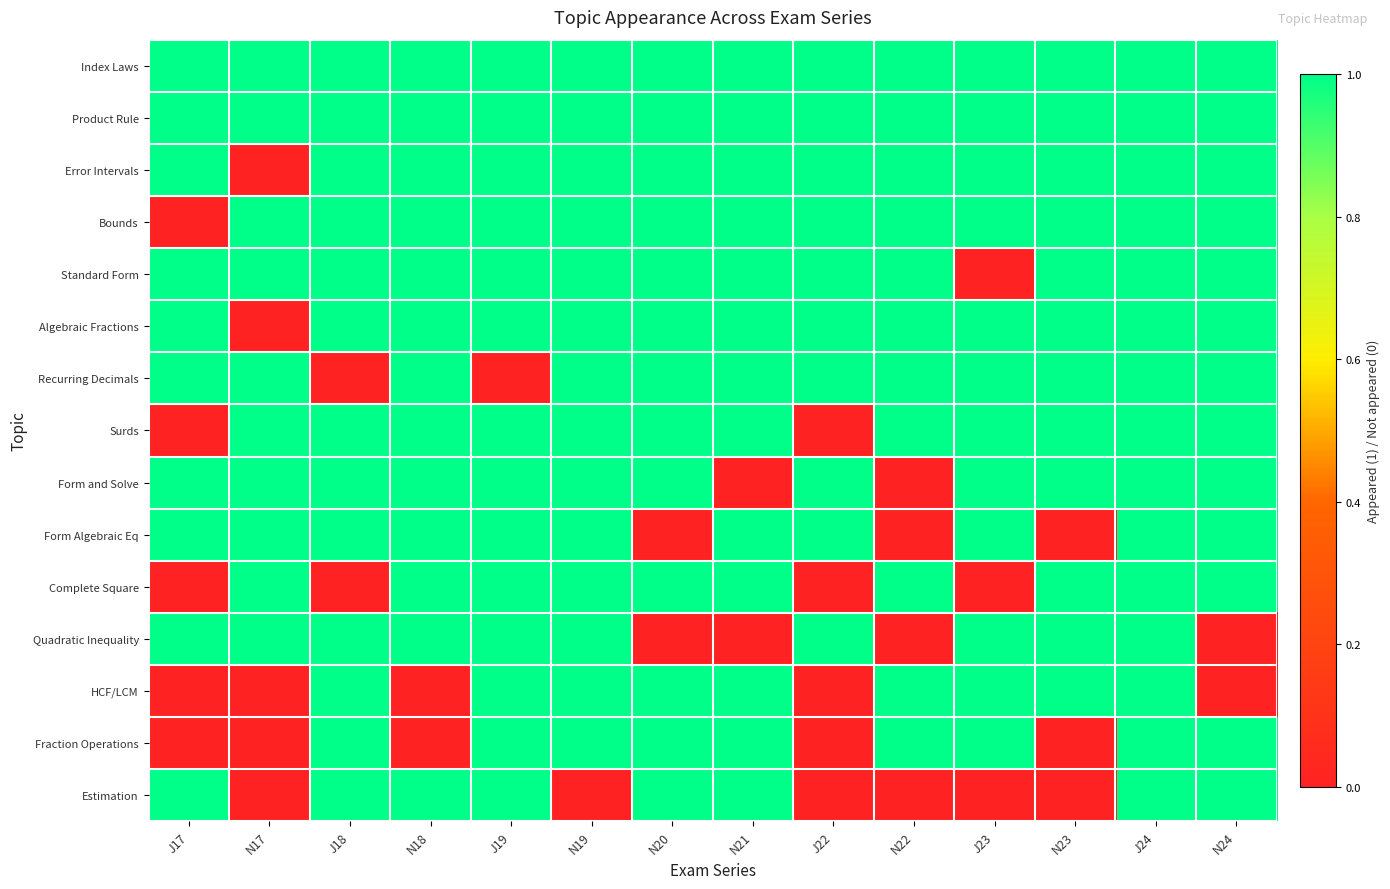

Which series has the widest spread of values?

Error Intervals